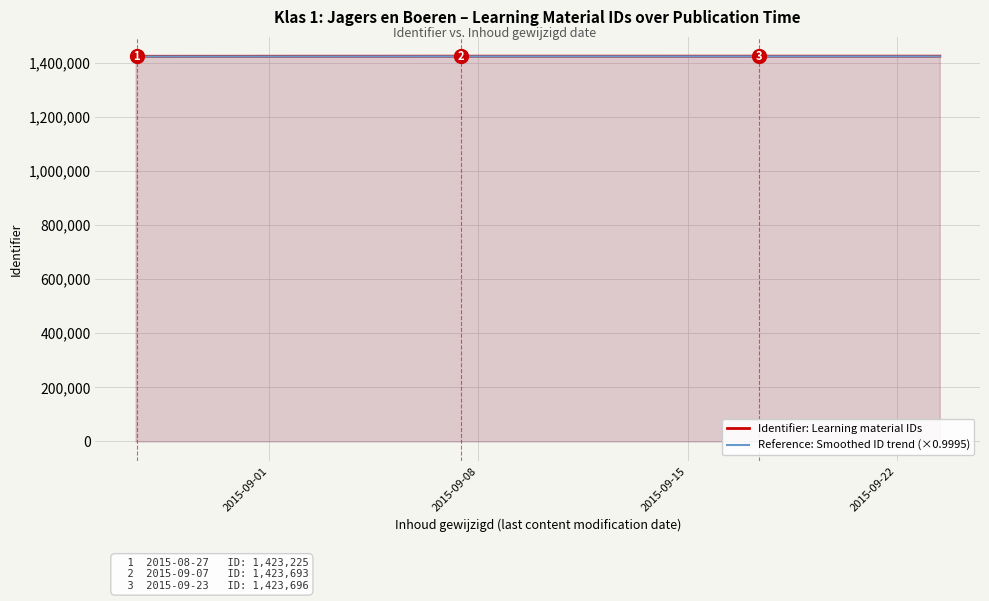

What is the maximum value shown in the chart?

1423697.0